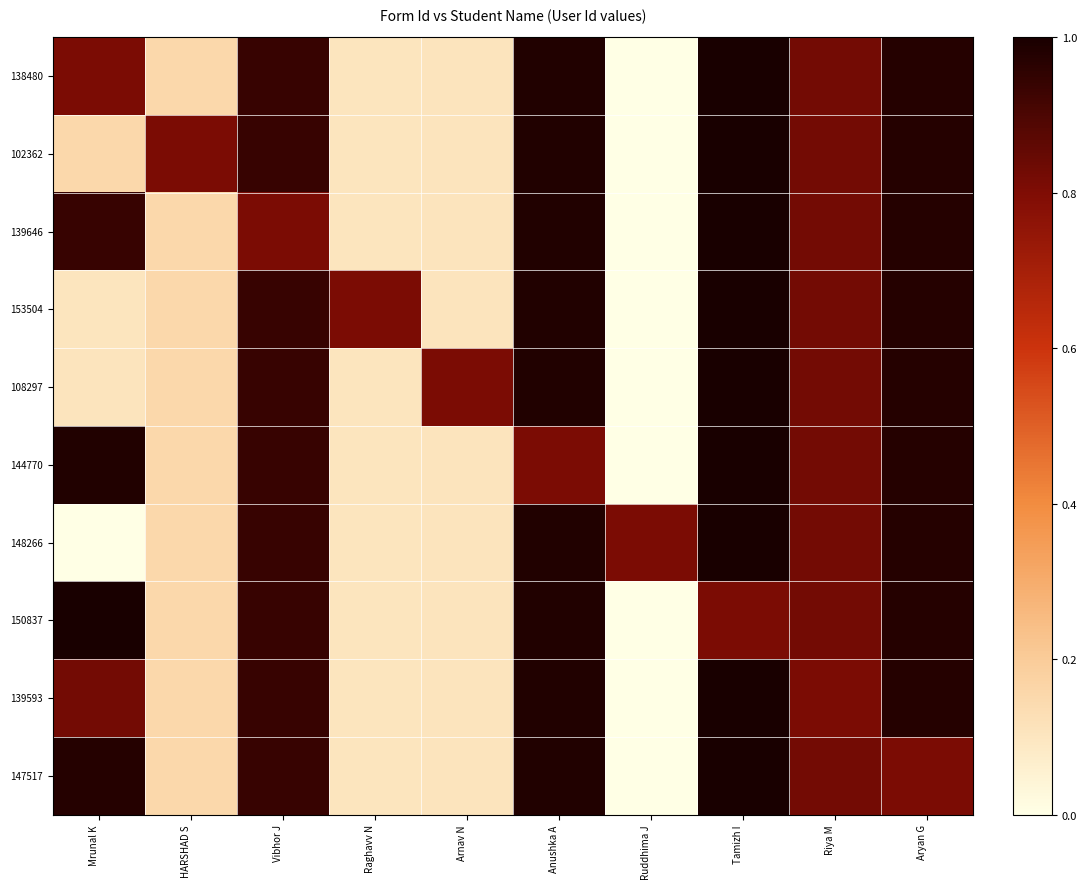

Which category has the highest value across all series?

Tamizh I